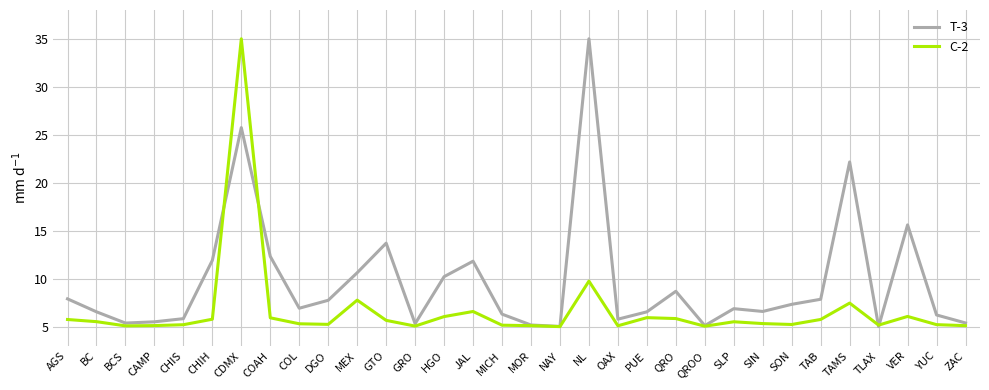

What are all the series names shown in the legend?

T-3, C-2